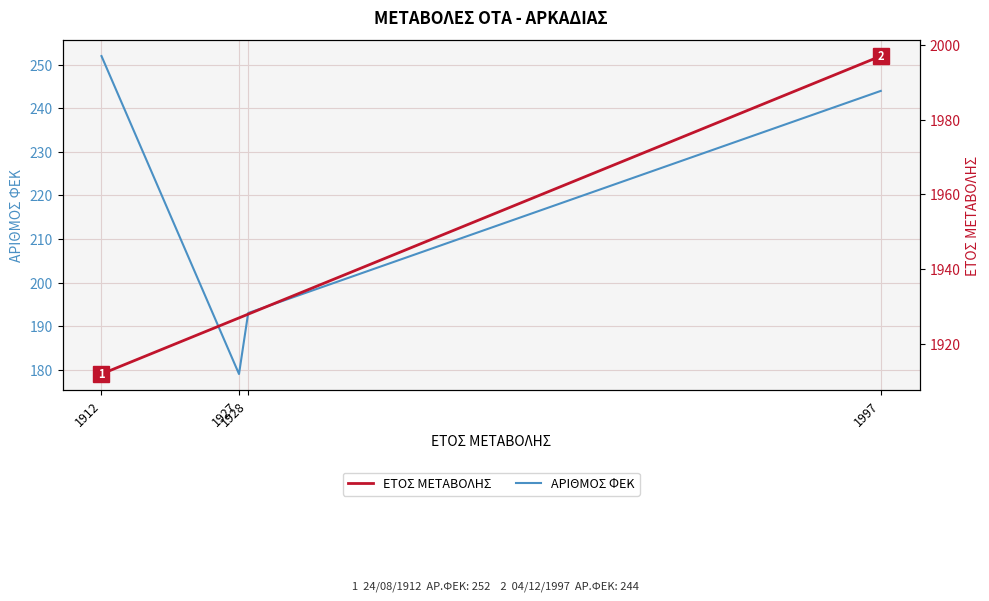

Which series has the largest range (max minus min)?

ΕΤΟΣ ΜΕΤΑΒΟΛΗΣ